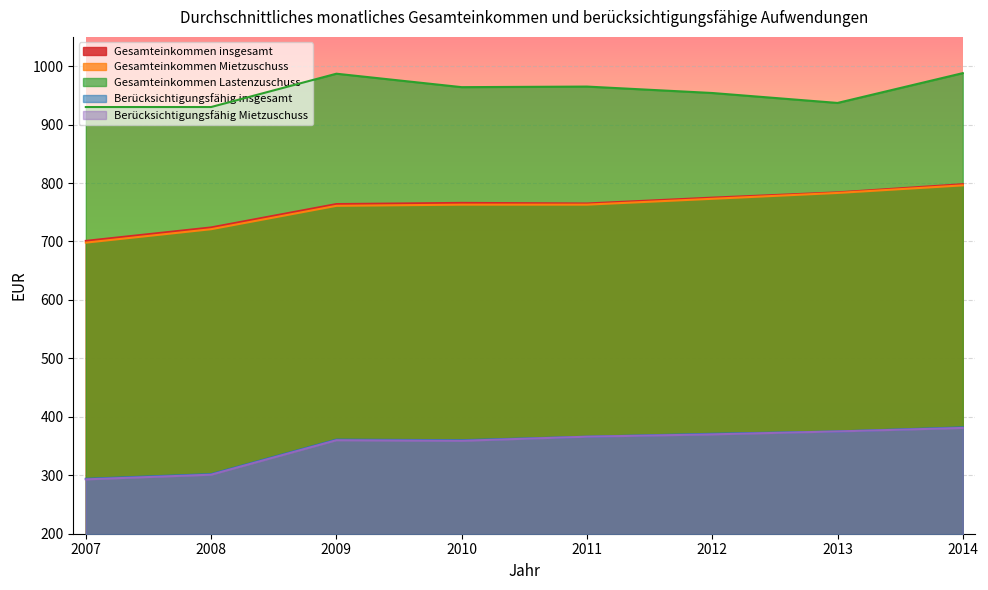

Which series has the largest range (max minus min)?

Gesamteinkommen Mietzuschuss